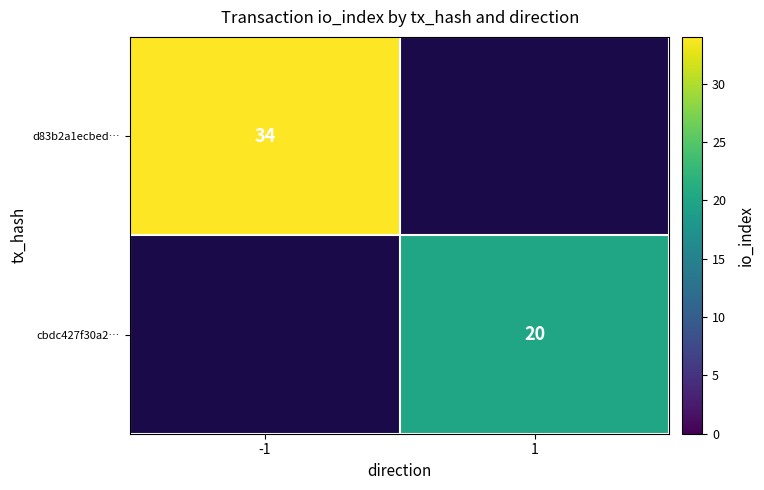

The value of d83b2a1ecbed… at -1 is 23. True or false?

False